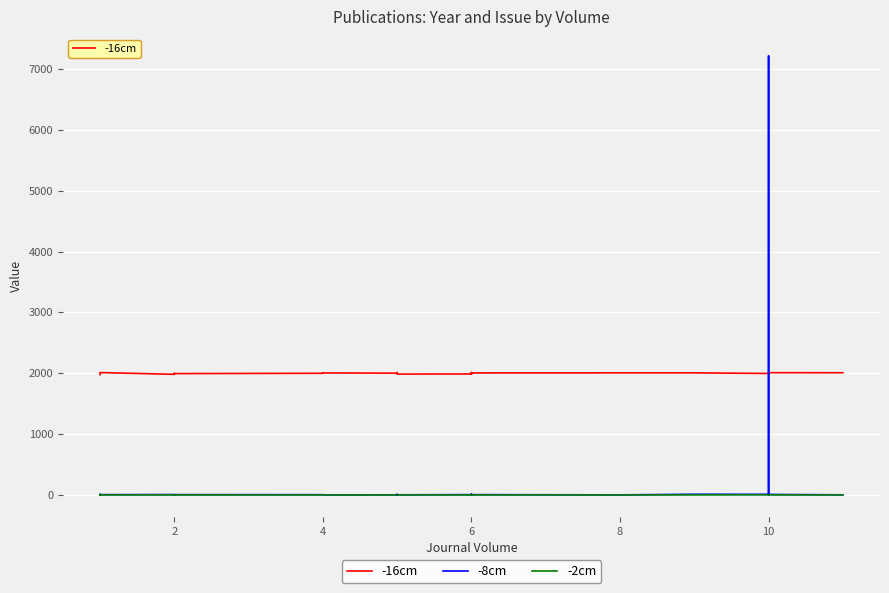

What are all the series names shown in the legend?

-16cm, -8cm, -2cm